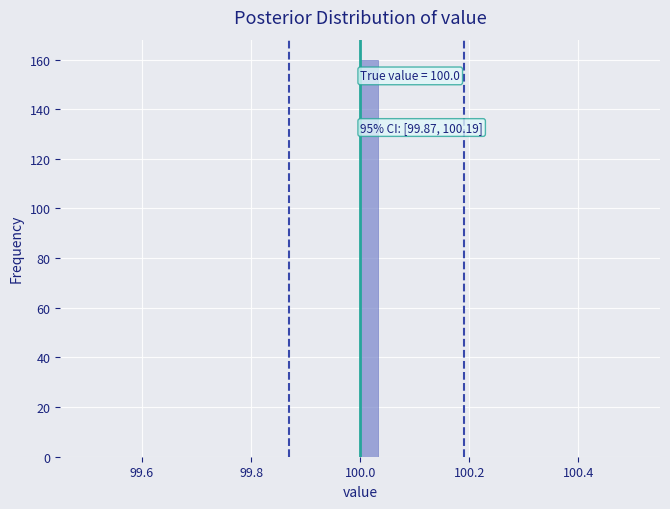

Read against the x-axis, roughly where is the centre of the tallest bar?

100.02